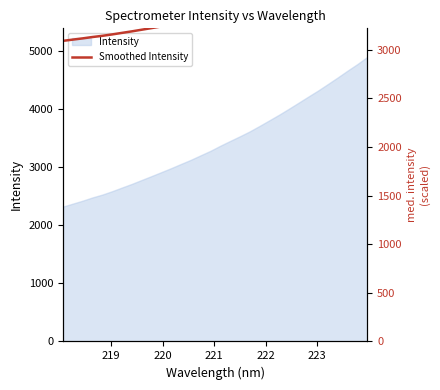

What is the difference between the maximum and second lowest values?

631.1